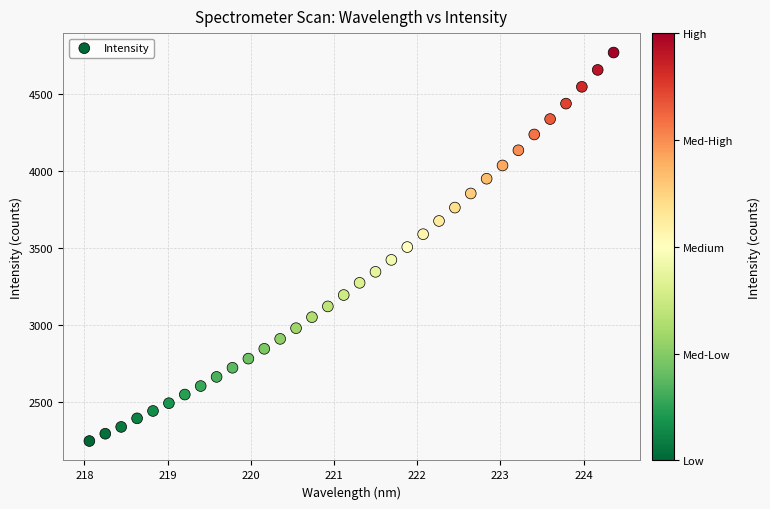

What is the range of X values (max minus min)?

6.3